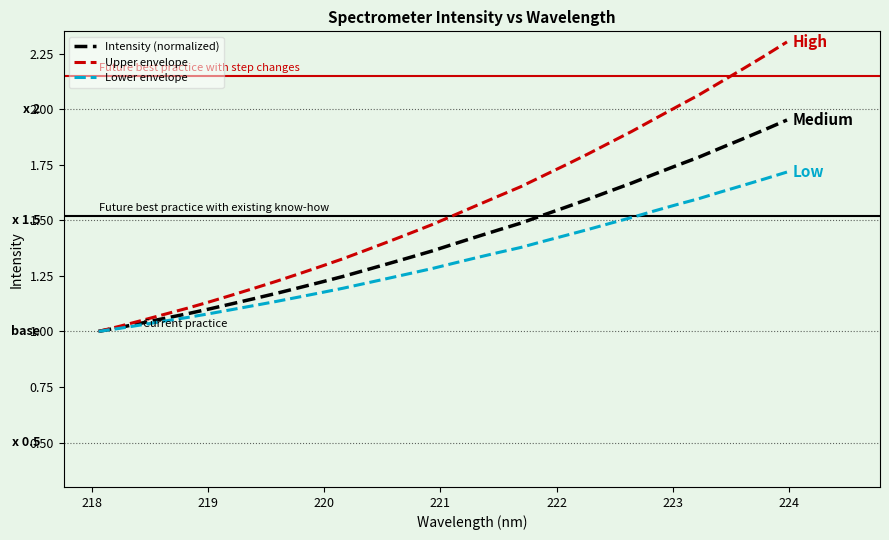

What is the maximum value shown in the chart?

2.3